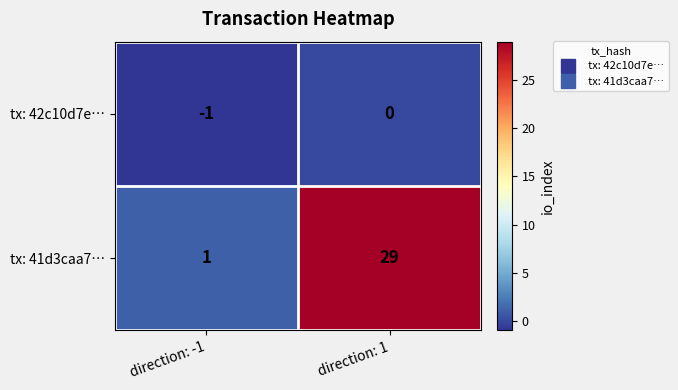

What is the spread (max minus min) of values at direction: 1?

29